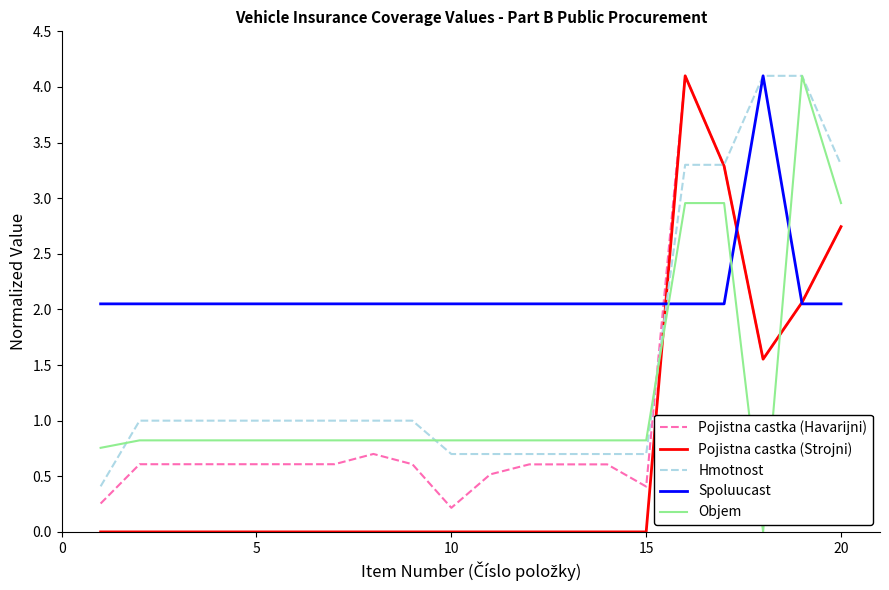

What is the highest value of the Pojistna castka (Strojni) series?

4.1